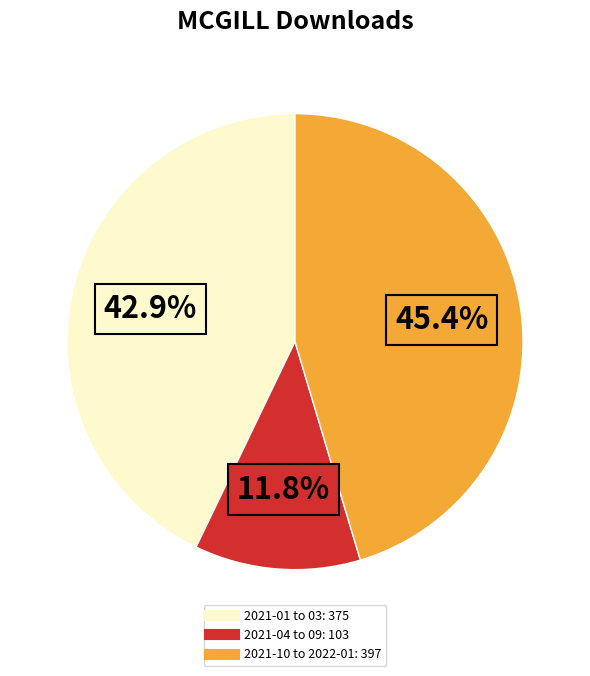

Does any single category account for the majority?

No